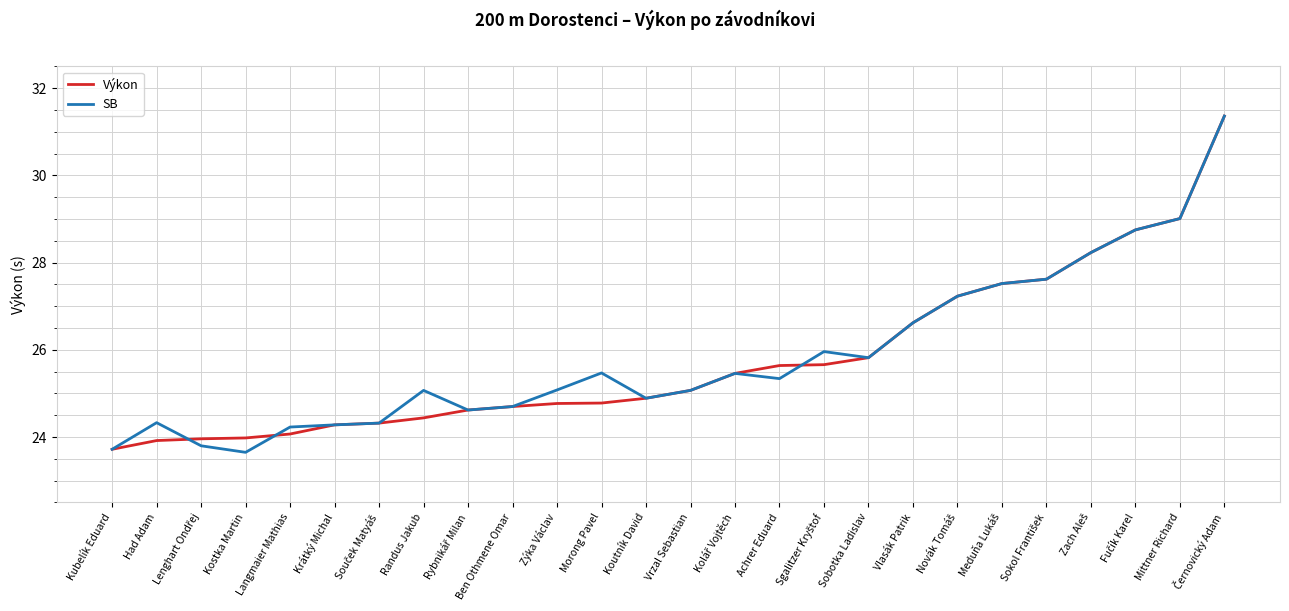

What is the minimum value for Výkon?

23.7